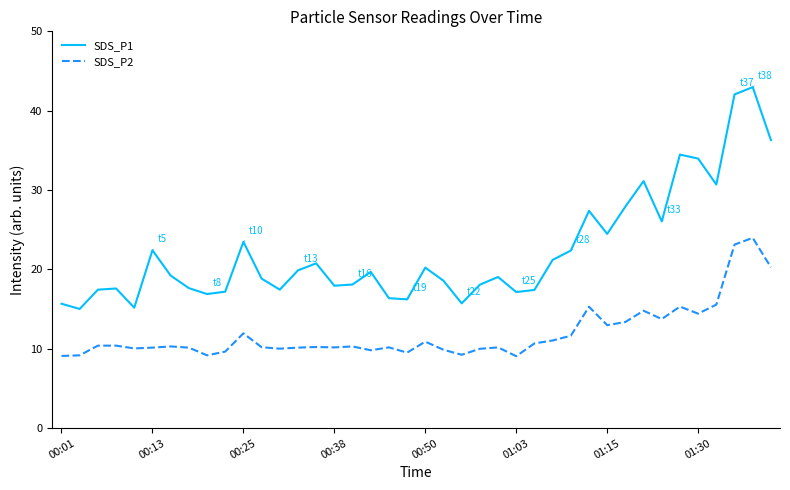

What is the smallest value displayed?

9.1